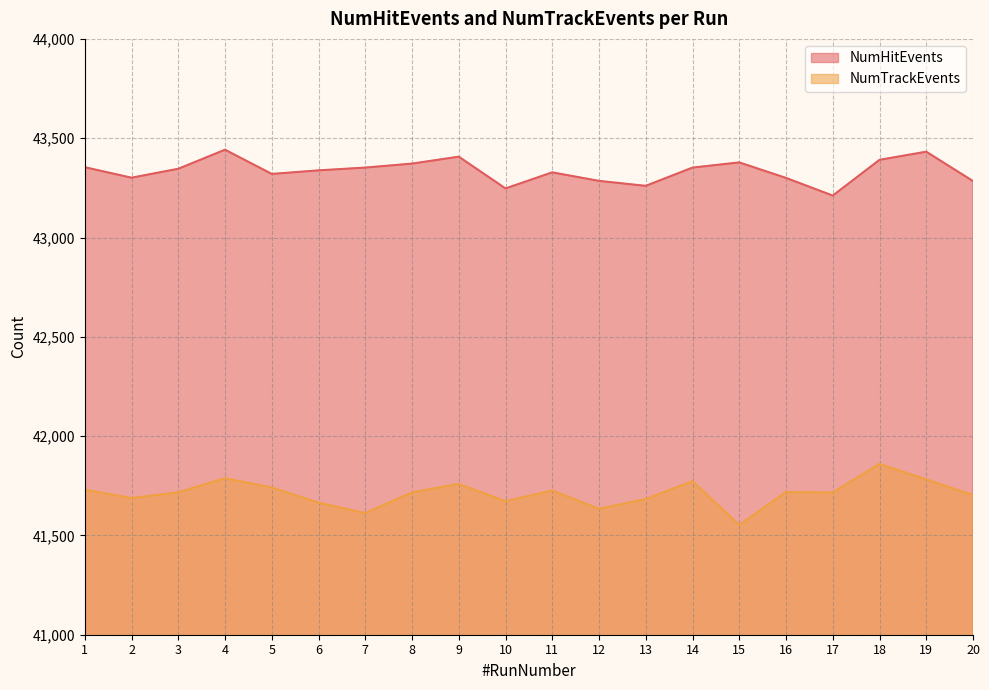

What is the value of the NumHitEvents point at the 7th from the left?

43352